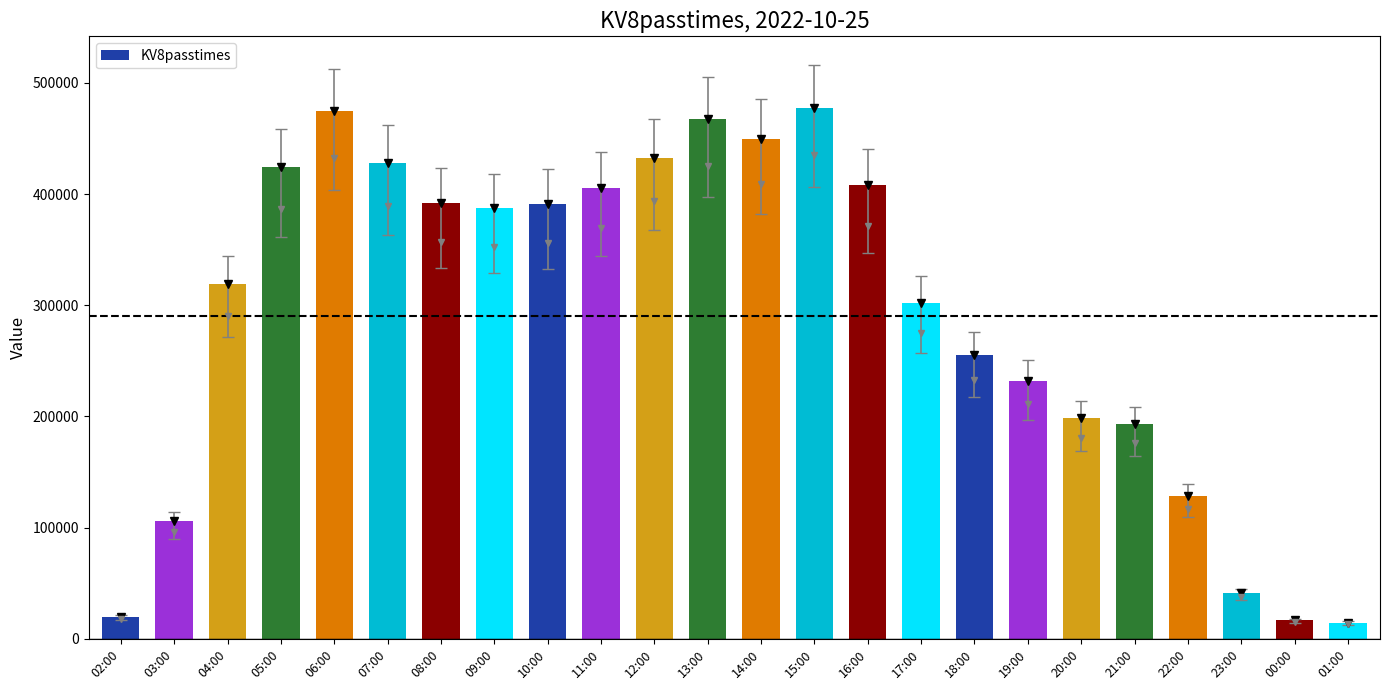

The value at 05:00 is 424657. True or false?

True